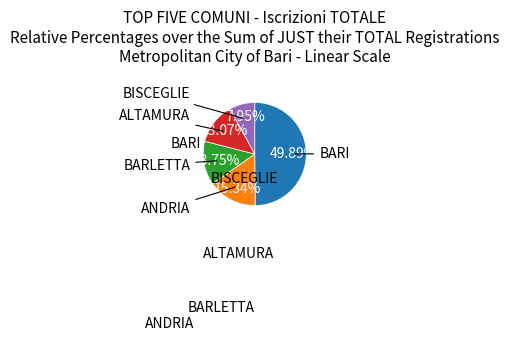

How many segments does this pie chart have?

5